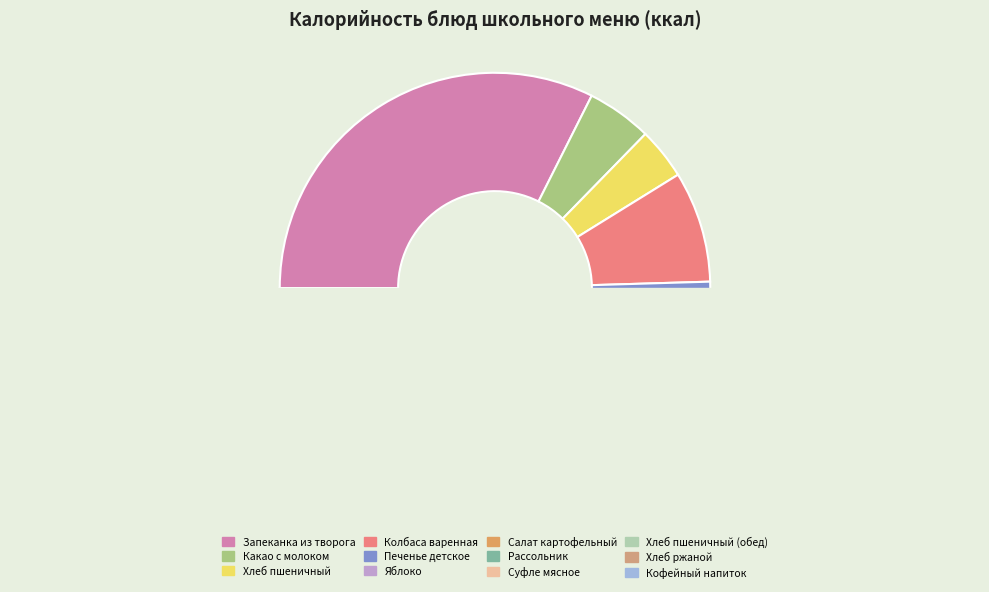

Count the number of slices in the pie.

12